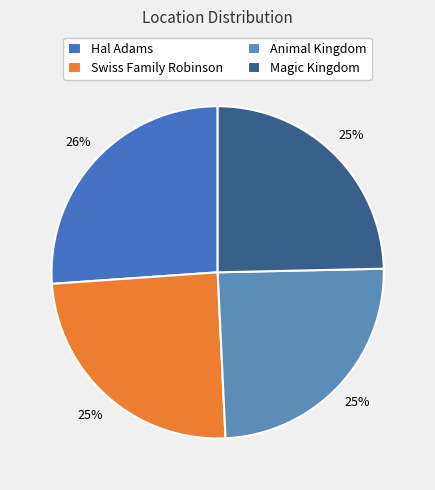

Which has a higher value, Animal Kingdom or Magic Kingdom?

Magic Kingdom